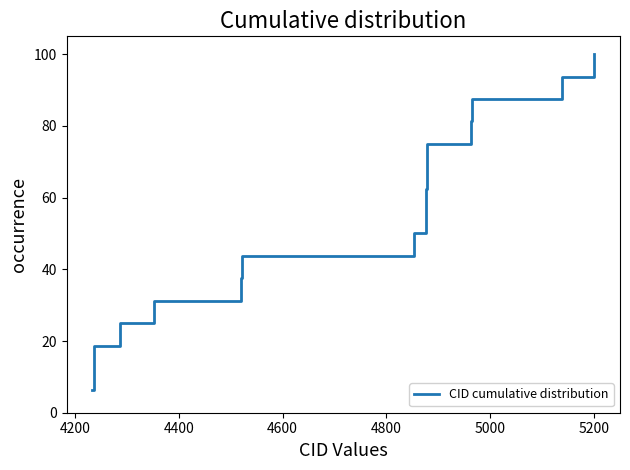

What is the maximum value shown in the chart?

100.0